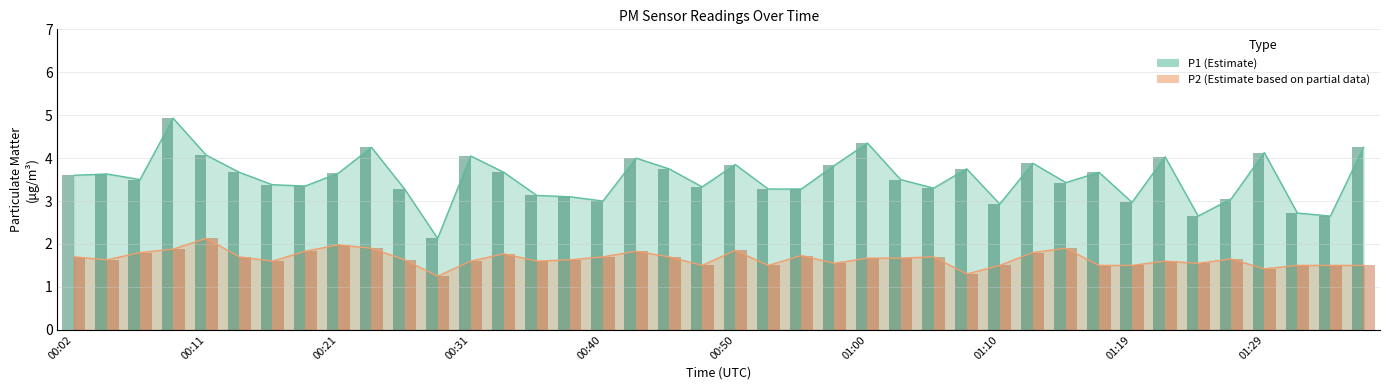

At which category is the sum across all series the highest?

00:09